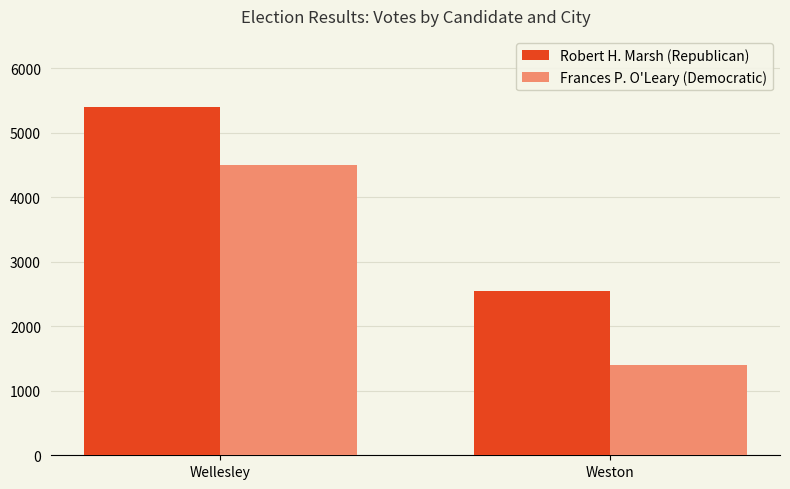

The Robert H. Marsh (Republican) series shows 5400 at Wellesley. True or false?

True